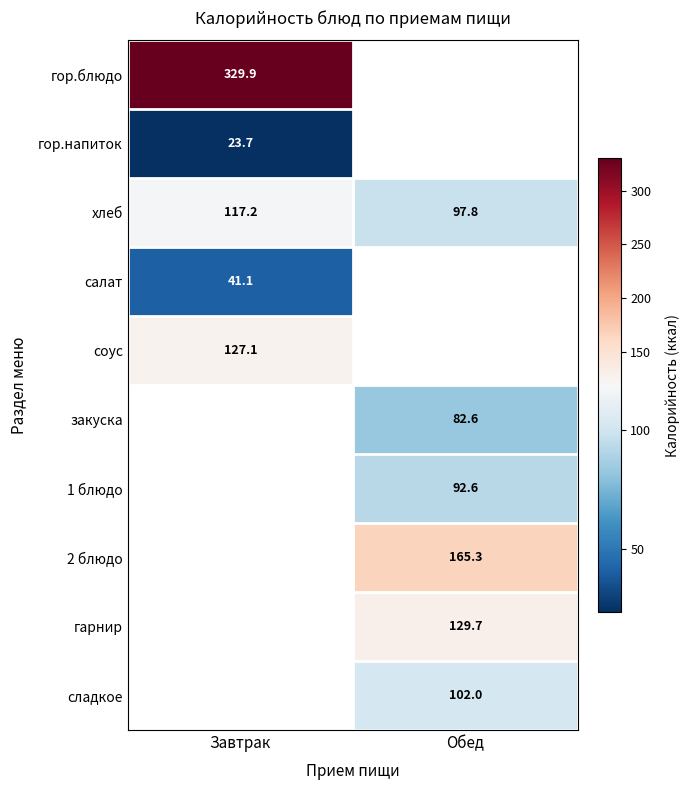

True or false: 2 блюдо has a value of 165.3 at Обед.

True